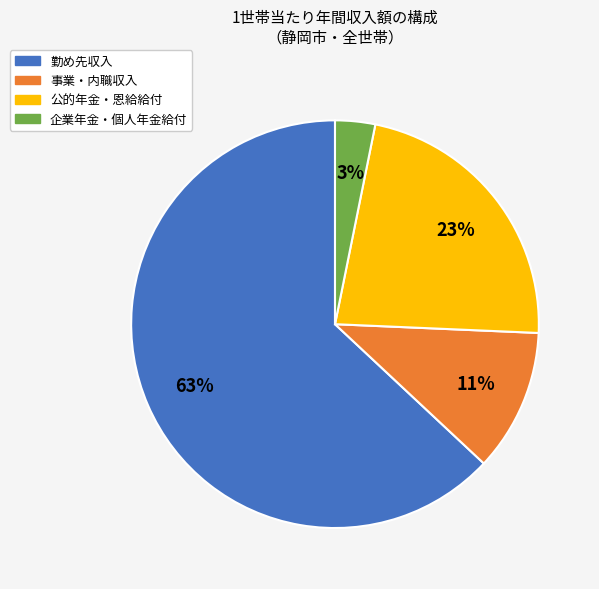

How many slices are in this pie chart?

4